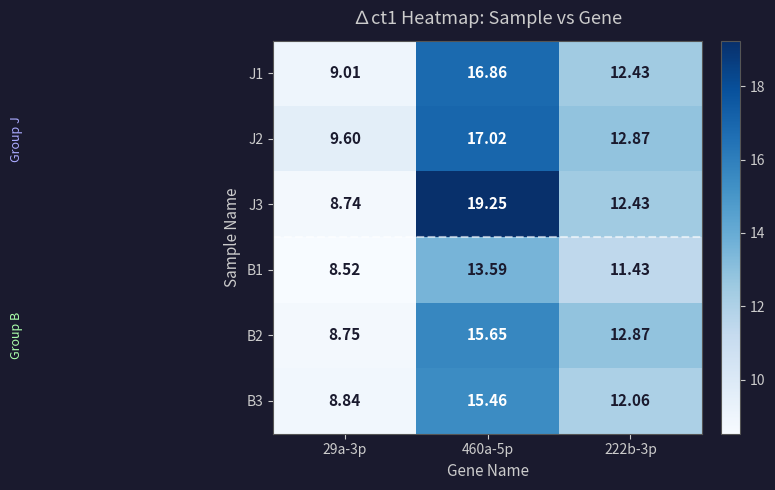

Is the value of J1 at 29a-3p greater than the value of B2 at 29a-3p?

Yes